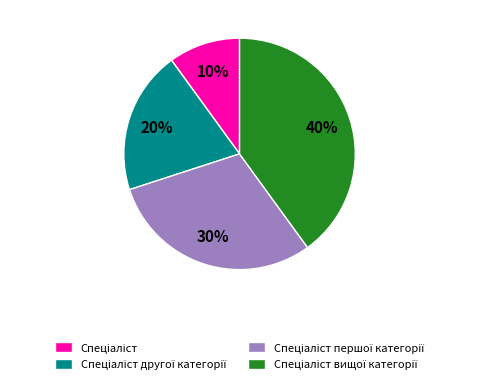

To the nearest percent, what is the difference between the largest and smallest slice percentages?

30%